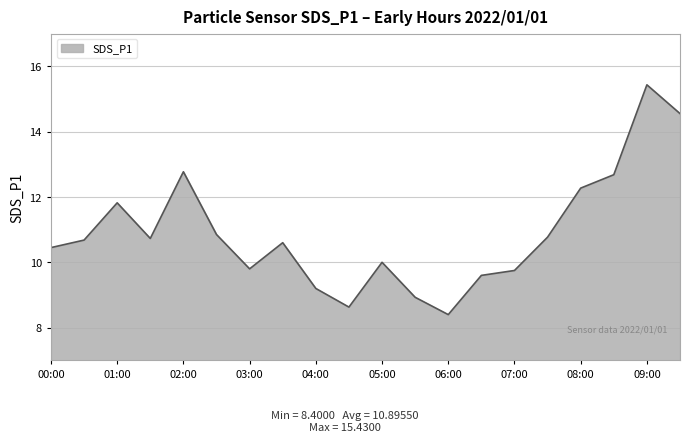

What is the greatest value displayed?

15.4